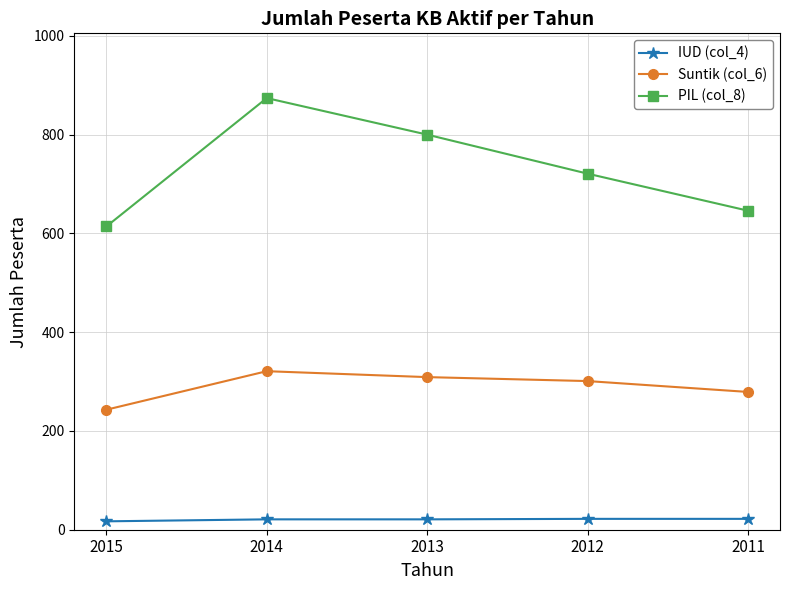

The value of IUD (col_4) at 2015 is 17. True or false?

True